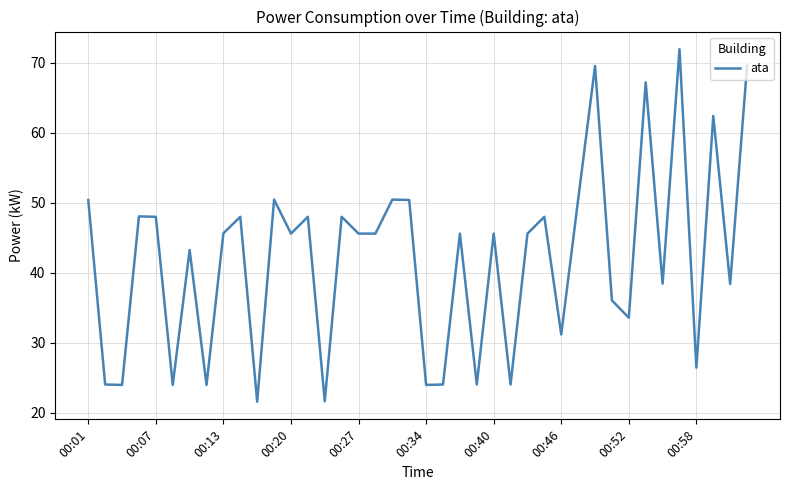

What is the maximum value shown in the chart?

72.0